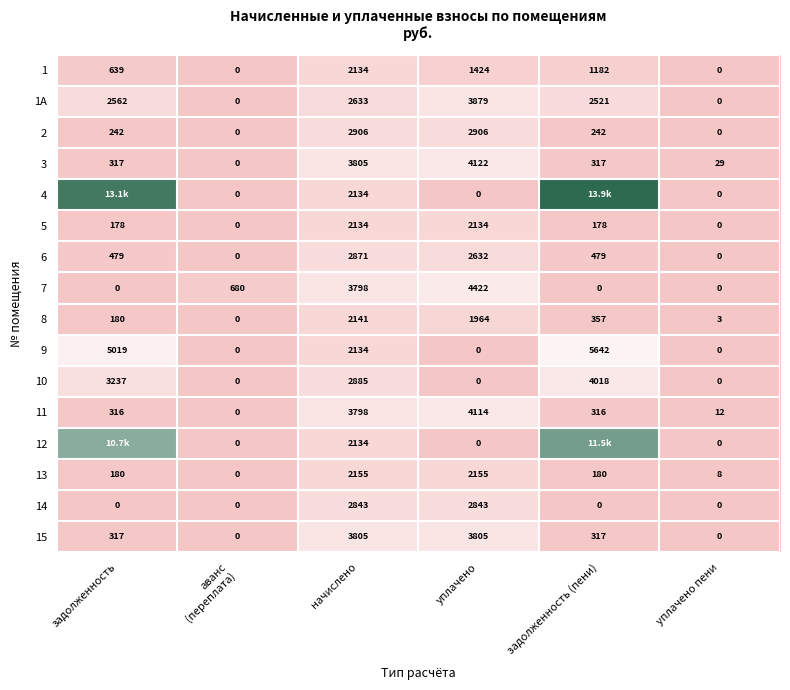

At which label does 1 first exceed 1182?

начислено